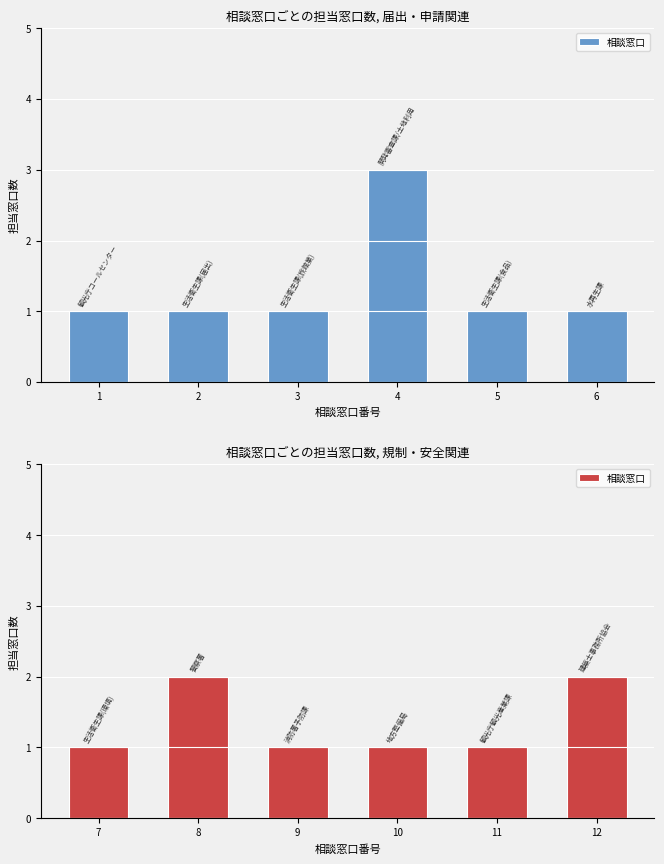

Which has a higher value, 8 or 7?

8